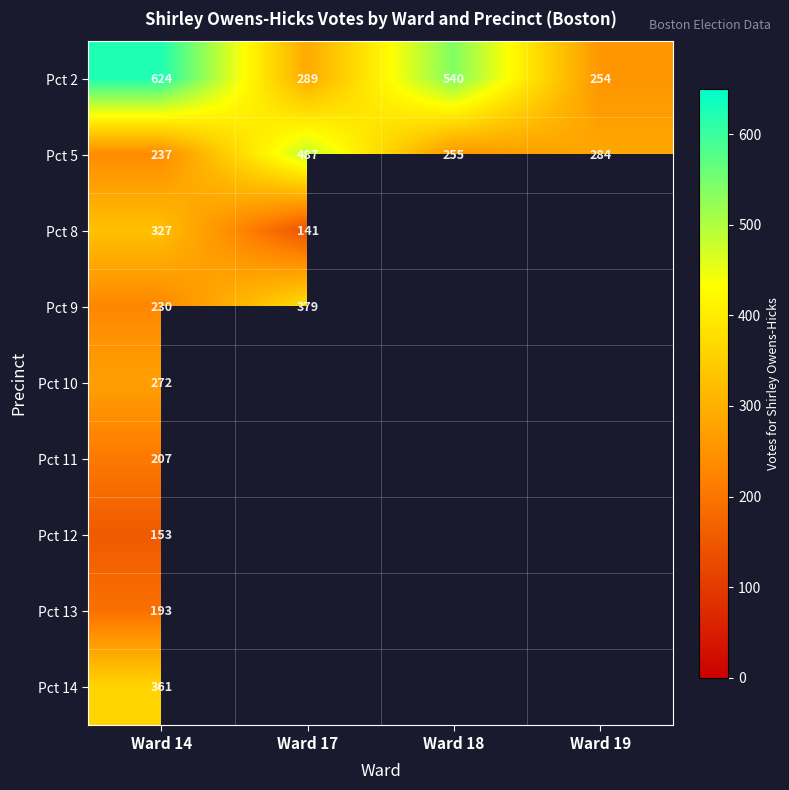

At which label does Pct 2 reach its peak?

Ward 14